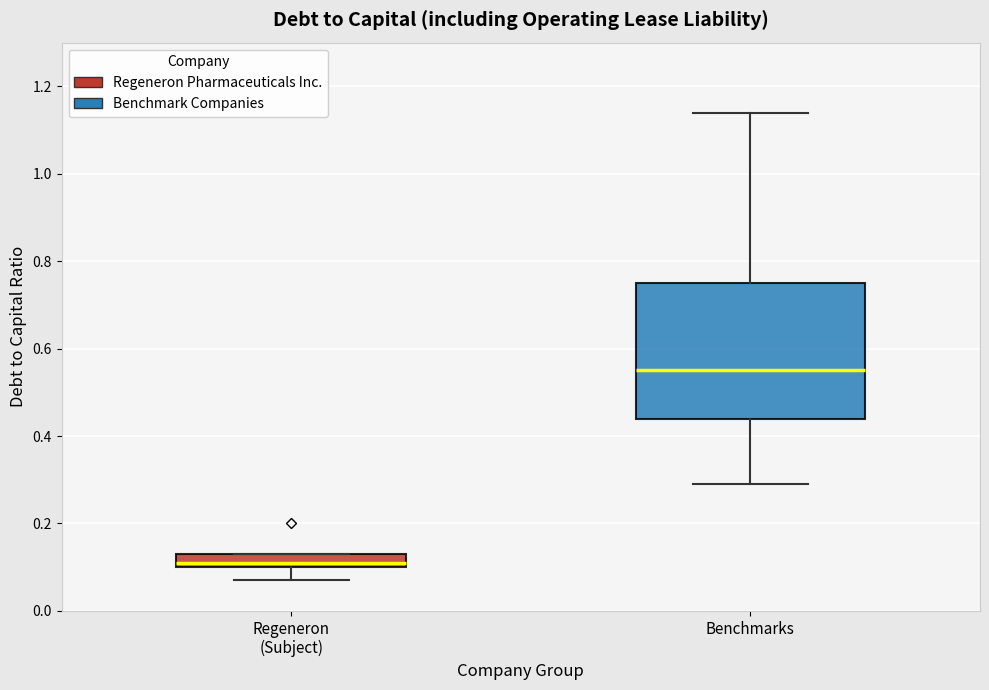

Comparing the boxes themselves (not the whiskers), which one is the tallest?

Benchmarks